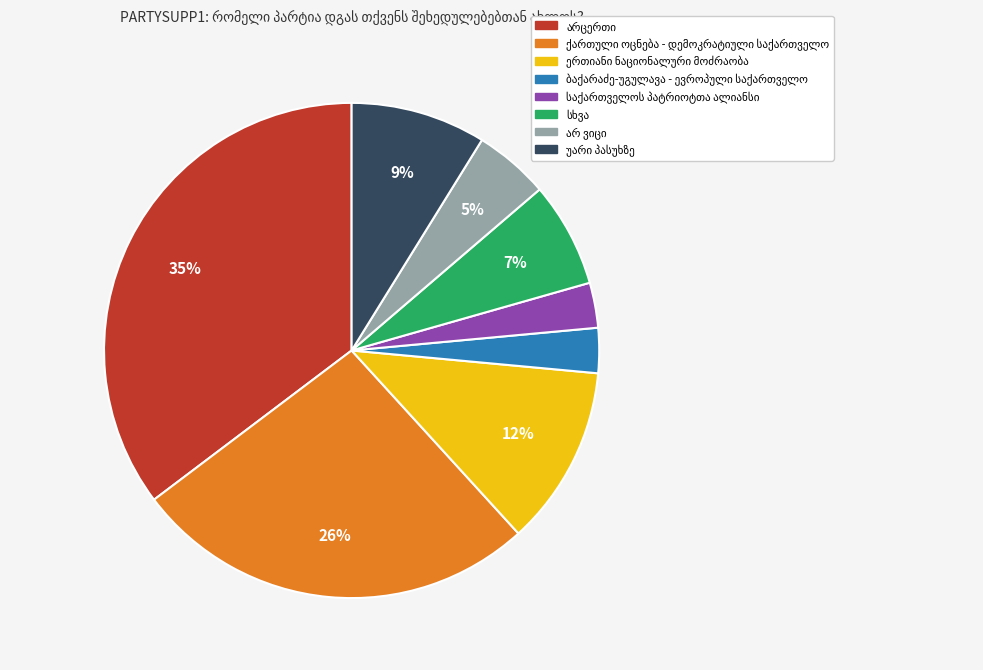

Count the number of slices in the pie.

8